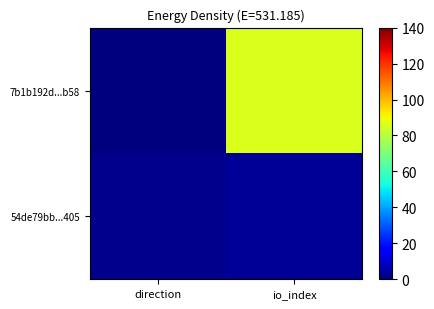

Reading right to left, what are all the values shown in this chart?

7b1b192d...b58: io_index=86	direction=0
54de79bb...405: io_index=3	direction=2